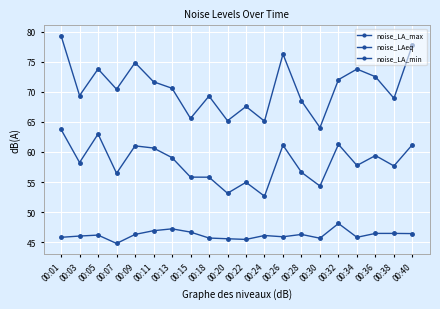

Is it true that noise_LAeq equals 59.4 at 00:36?

True